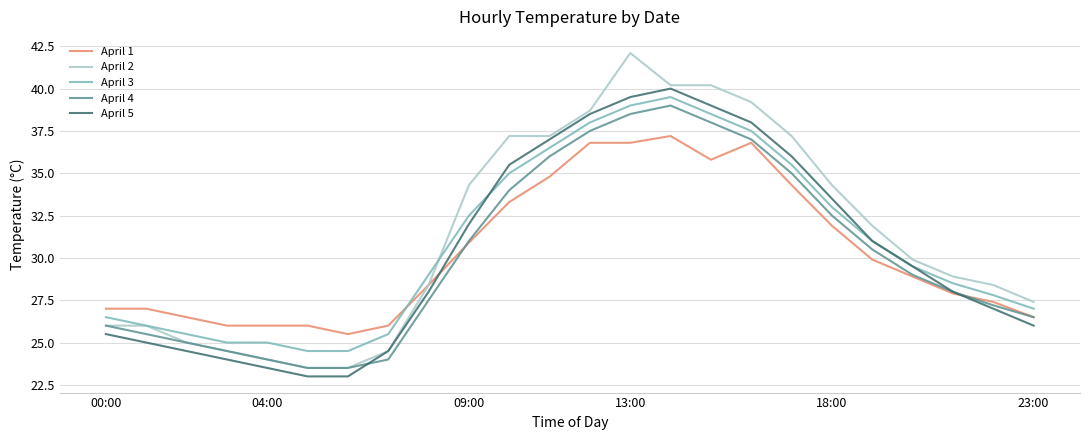

True or false: April 1 and April 3 intersect in this chart.

True